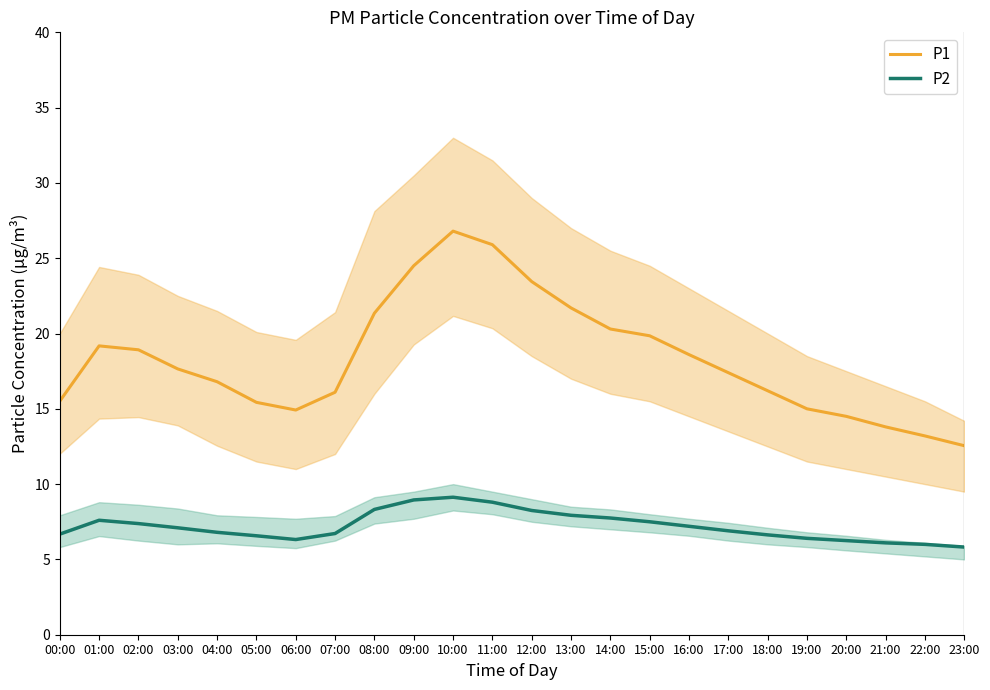

At how many categories does at least one series exceed 16?

16